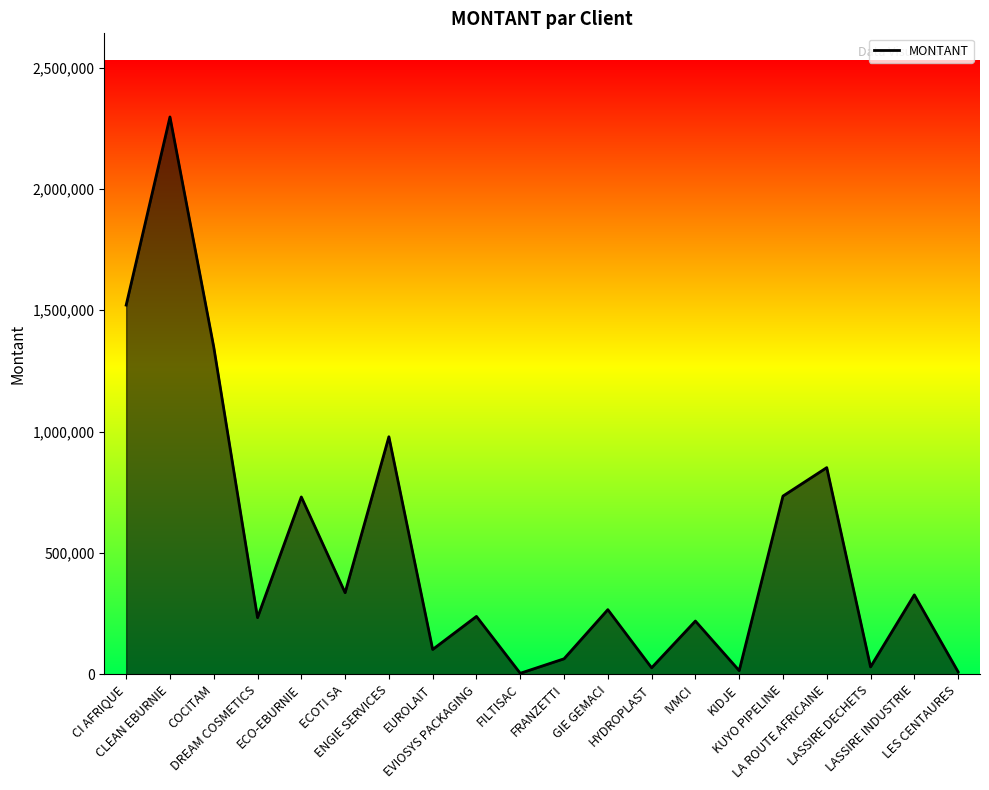

What is the minimum value shown in the chart?

4404